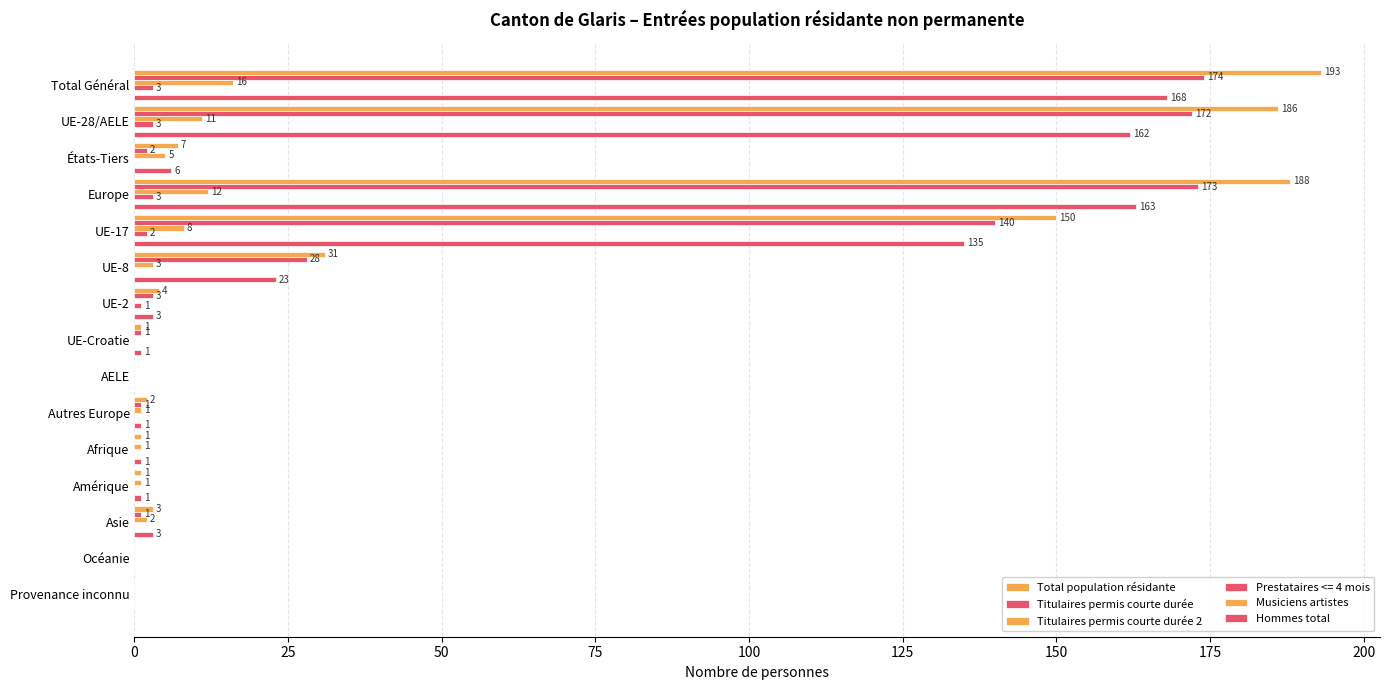

Count the number of categories in the chart.

15